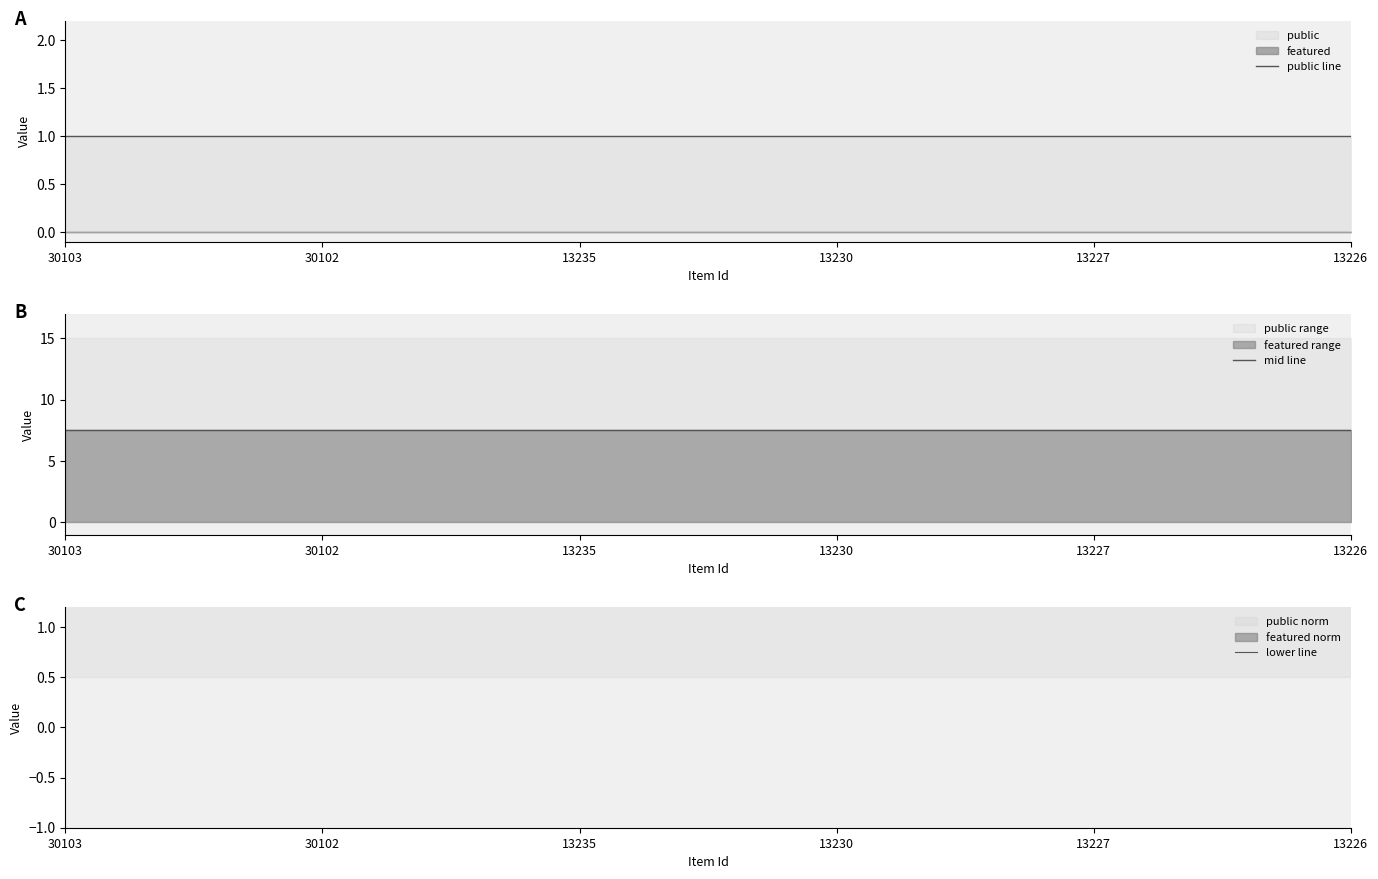

True or false: public line and mid line intersect in this chart.

False